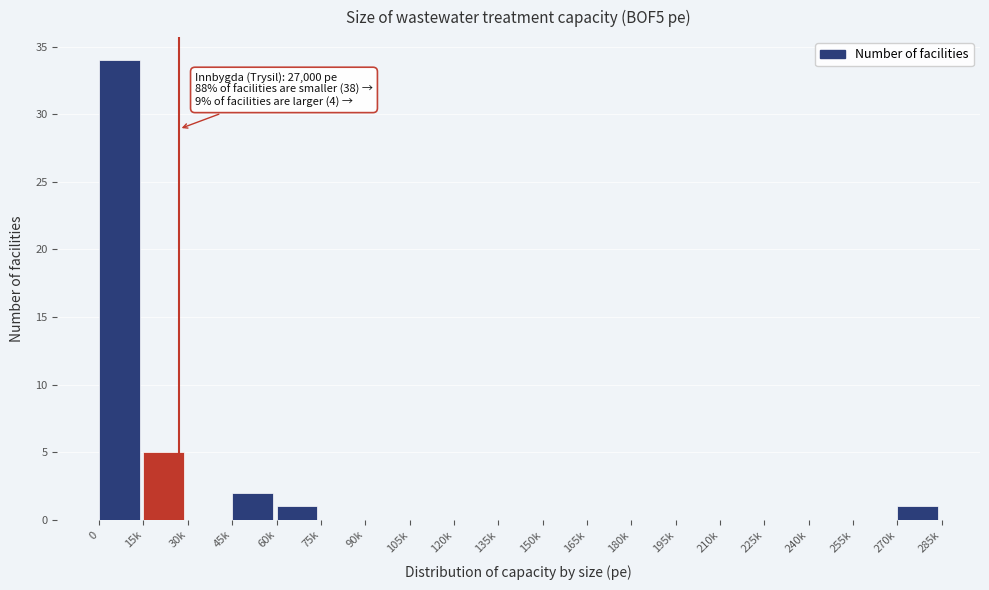

Reading right to left, transcribe all the data shown in this chart.

270k=1	255k=0	240k=0	225k=0	210k=0	195k=0	180k=0	165k=0	150k=0	135k=0	120k=0	105k=0	90k=0	75k=0	60k=1	45k=2	30k=0	15k=5	0=34